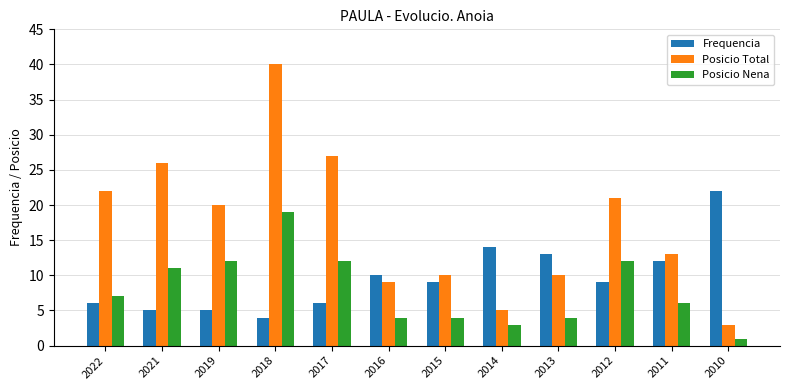

Between 2018 and 2015, which series saw the biggest shift?

Posicio Total